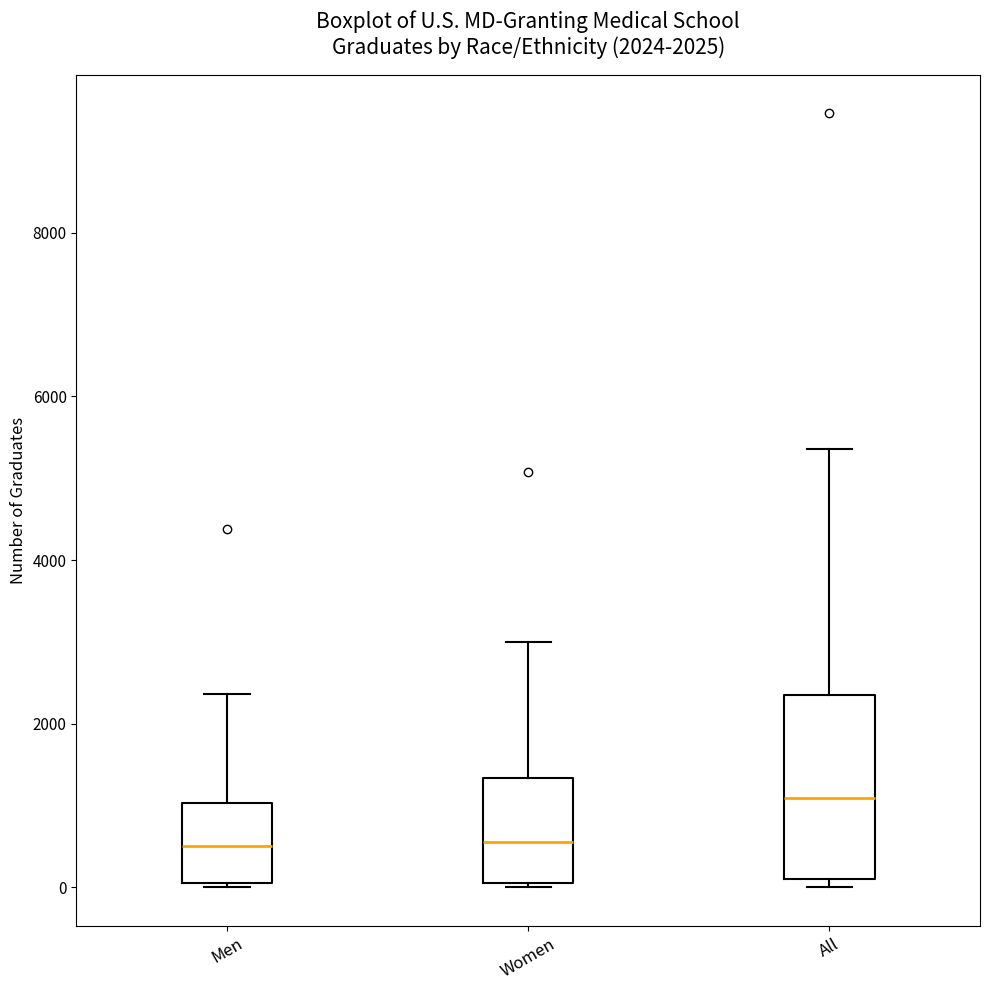

Comparing the boxes themselves (not the whiskers), which one is the tallest?

All